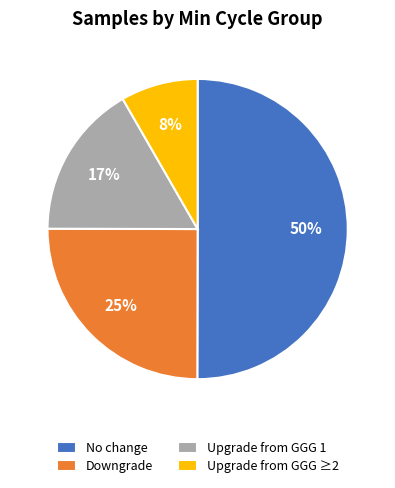

Approximately how many times larger is the value at No change compared to Downgrade?

2.0